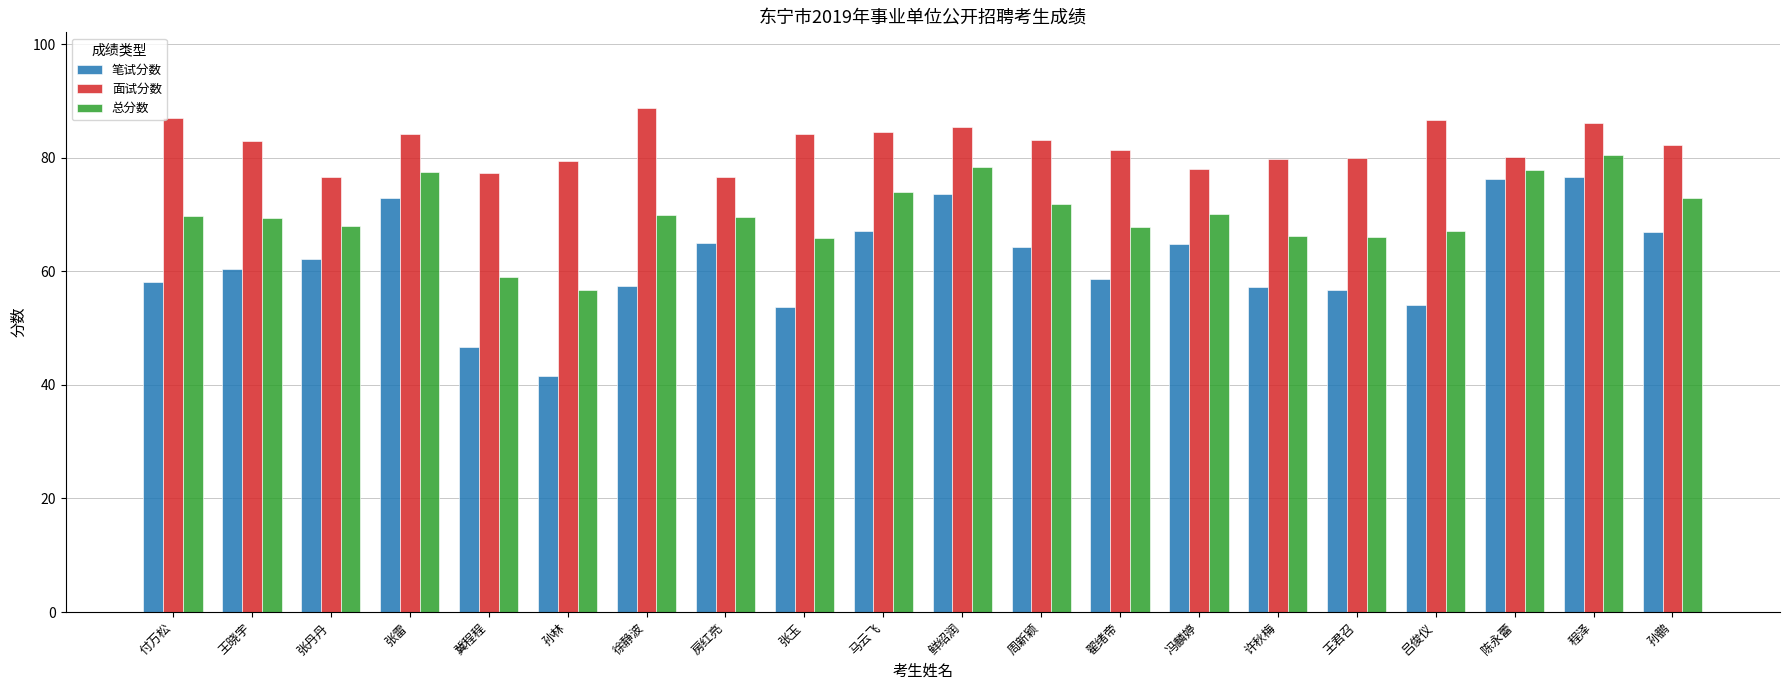

Which category has the lowest value across all series?

孙林